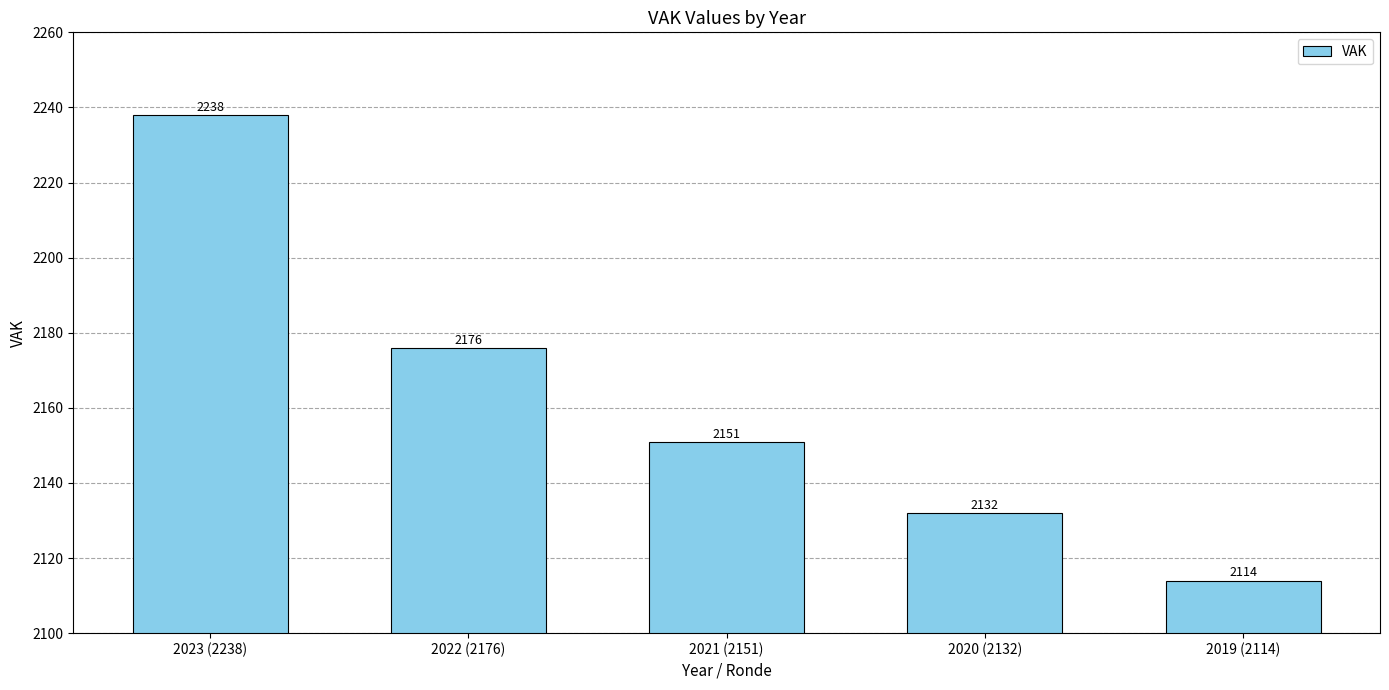

What is the difference between the maximum and minimum values?

124